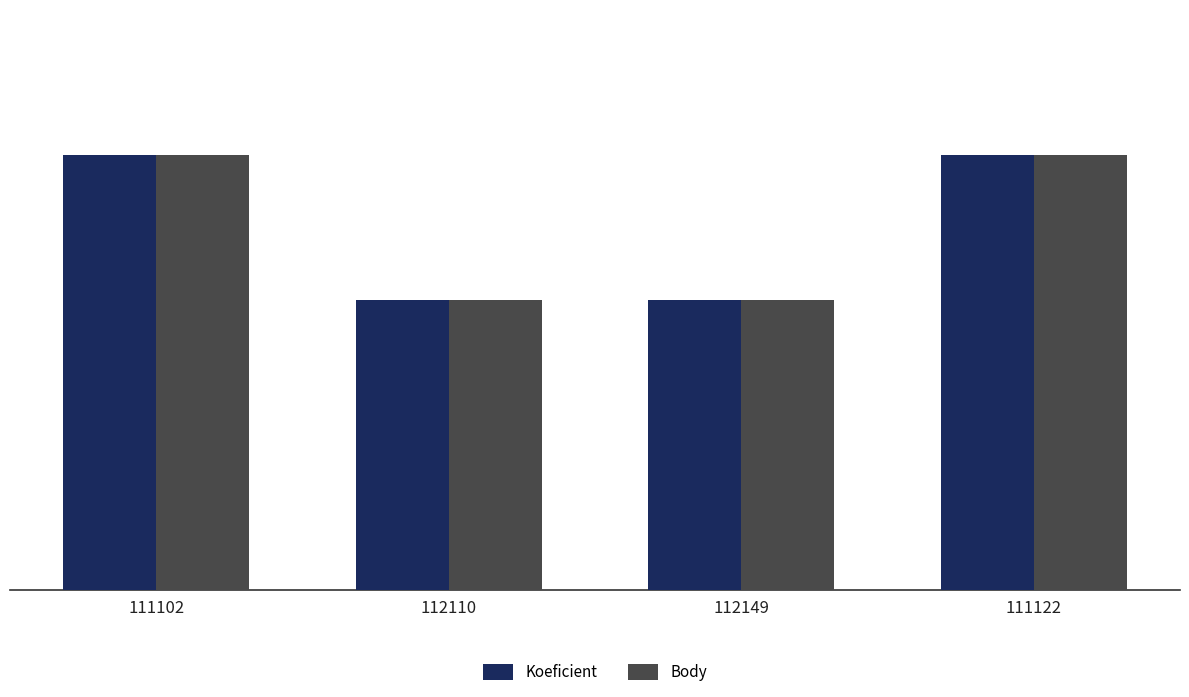

What is the total value across all series at 112110?

8